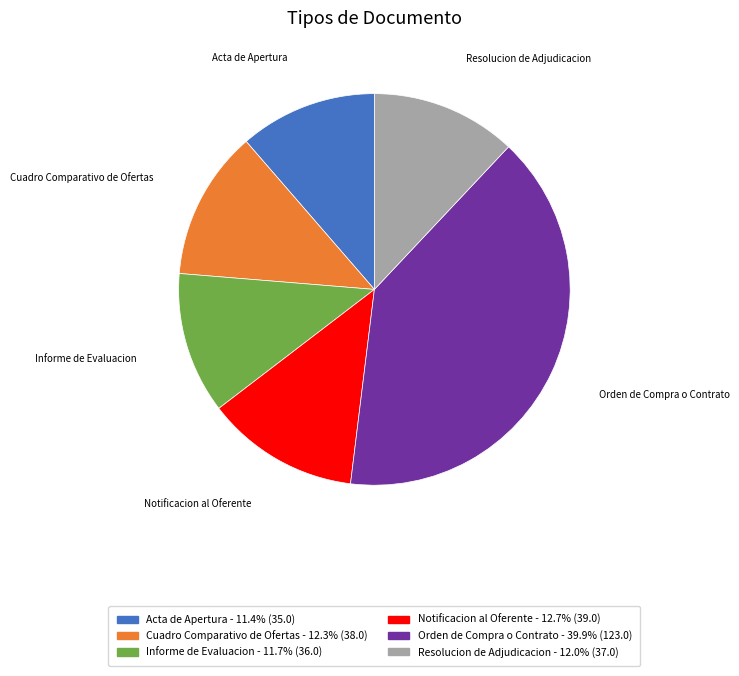

Count the number of slices in the pie.

6